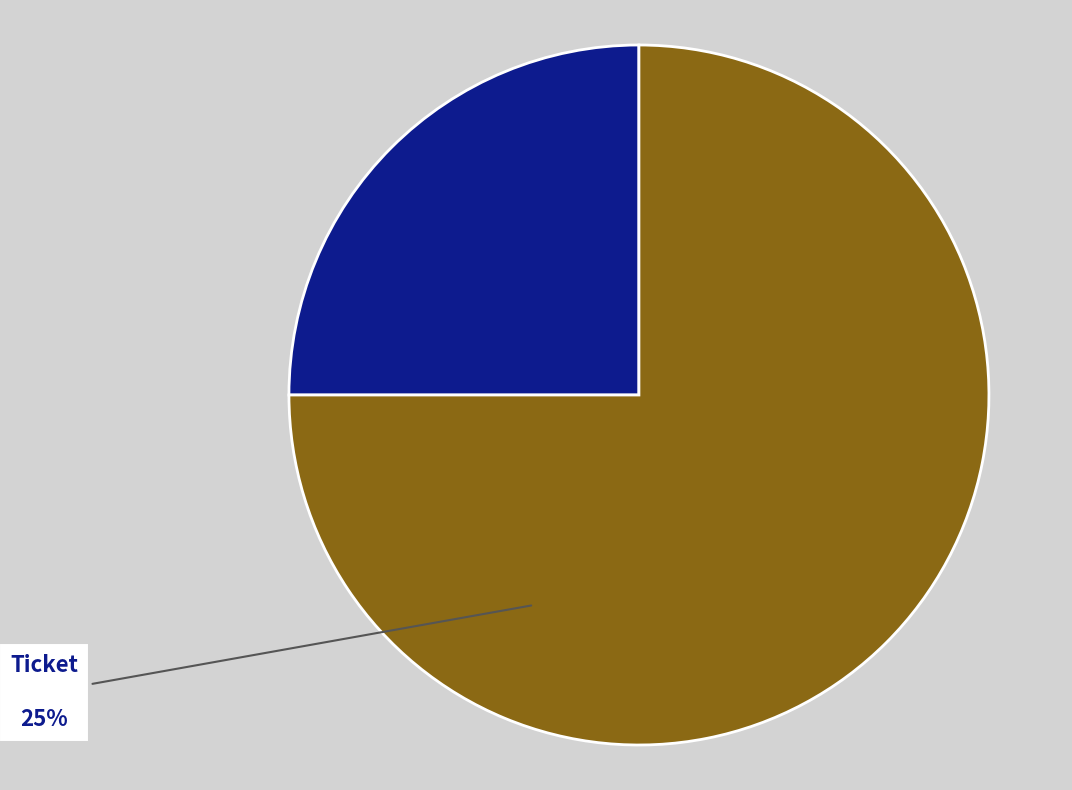

What percentage is the 4 slice, to the nearest percent?

25%